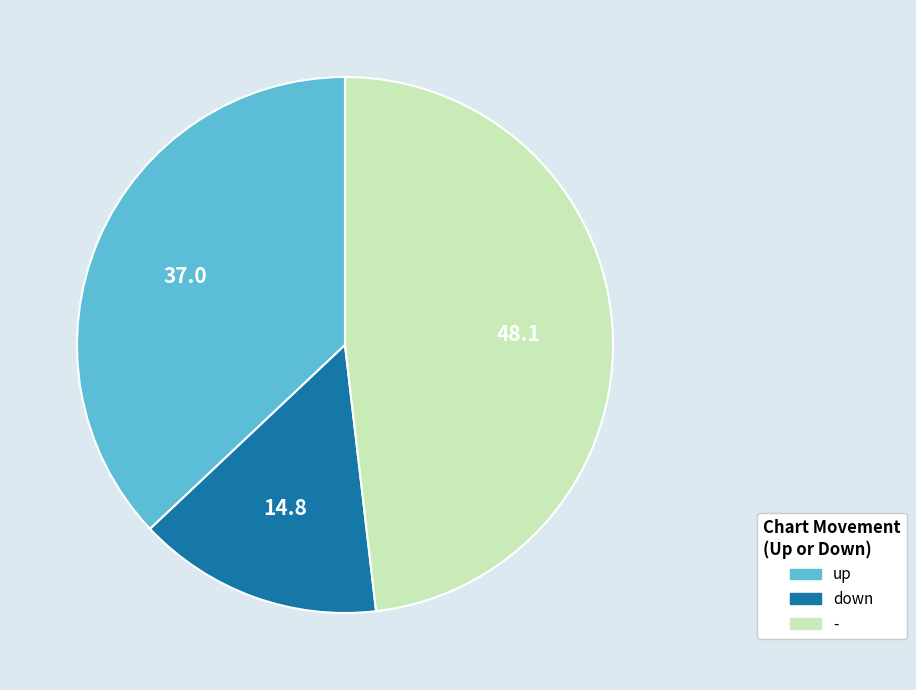

How many segments does this pie chart have?

3